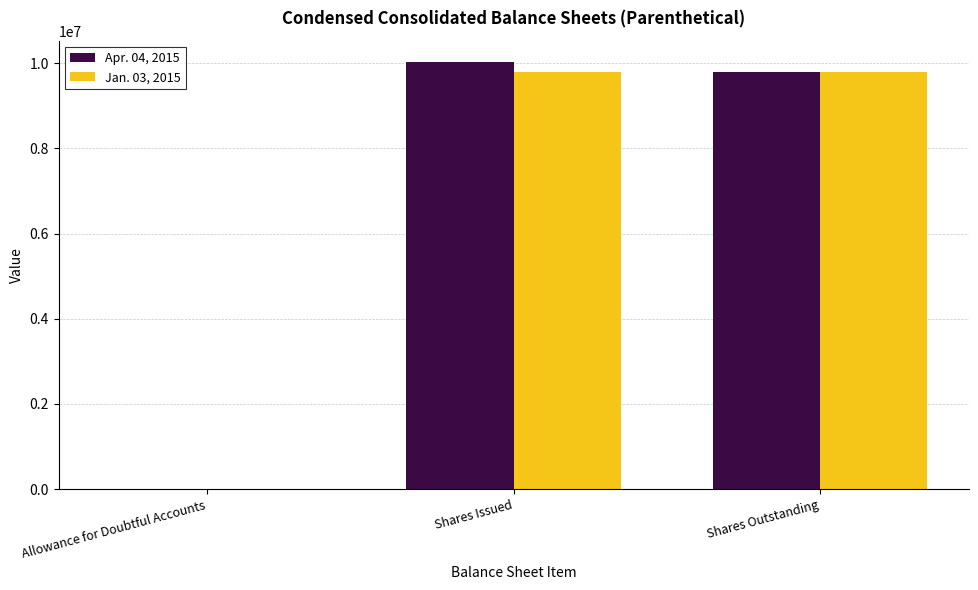

Which series has the widest spread of values?

Apr. 04, 2015